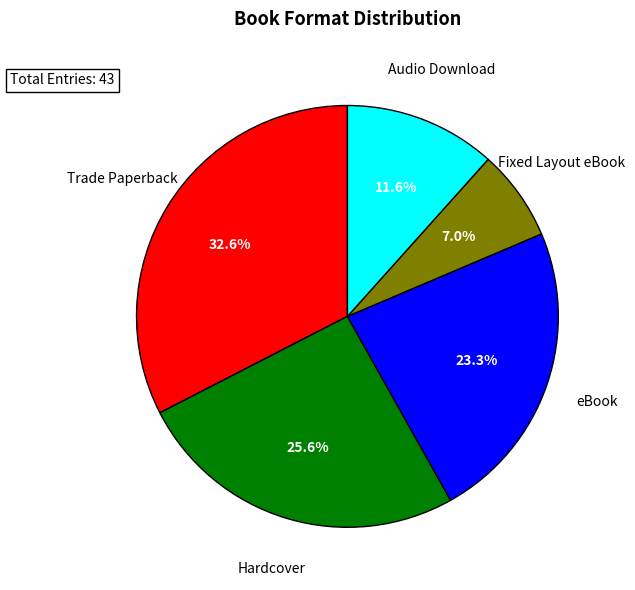

Which category has the smallest portion of the pie?

Fixed Layout eBook